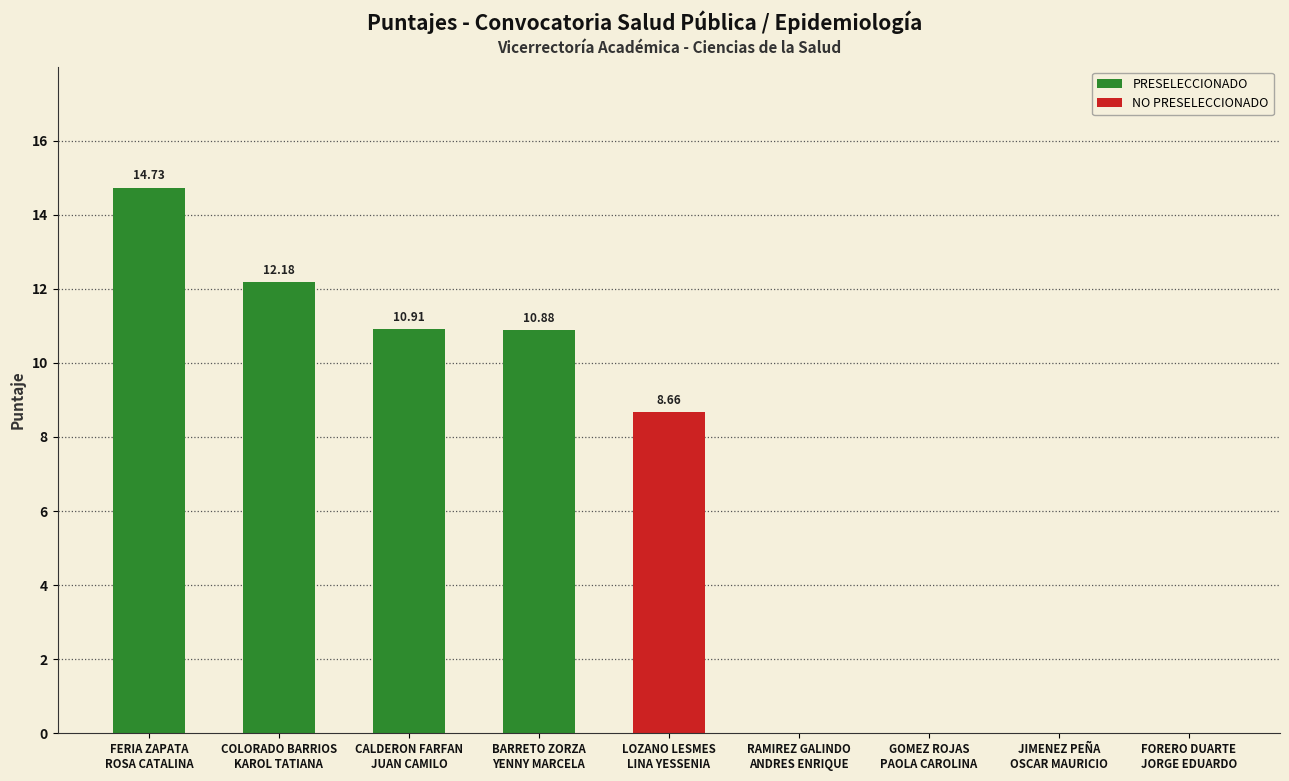

What is the total value across all series at CALDERON FARFAN
JUAN CAMILO?

10.9